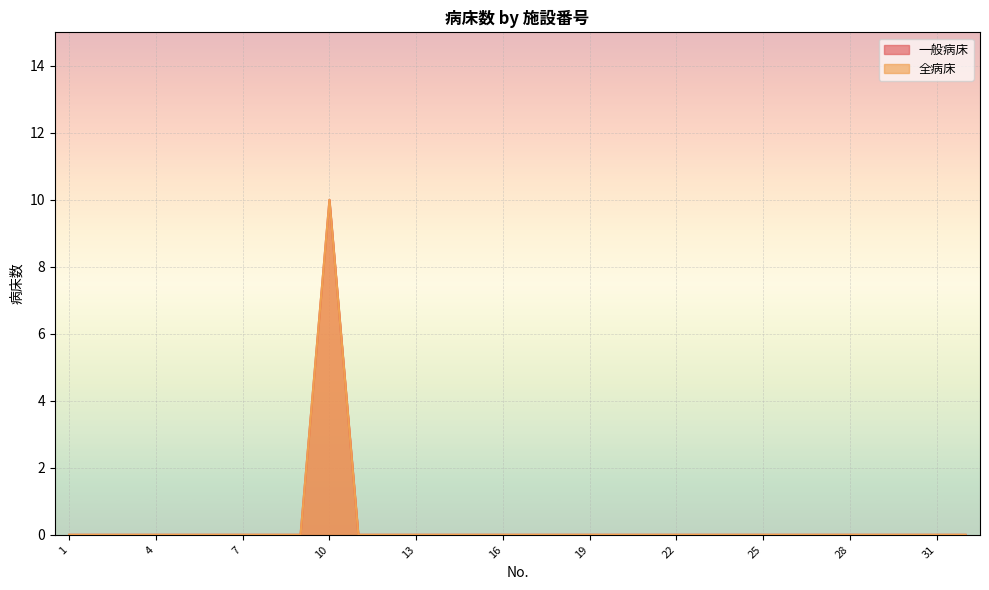

True or false: 一般病床 has more than 2 points higher than both neighbors.

False